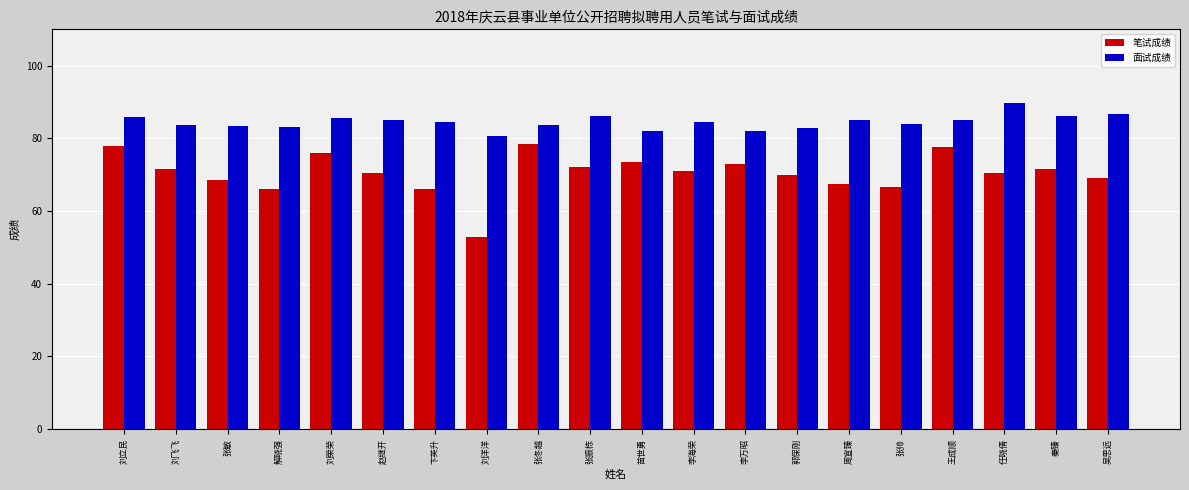

At how many categories does at least one series exceed 58?

20